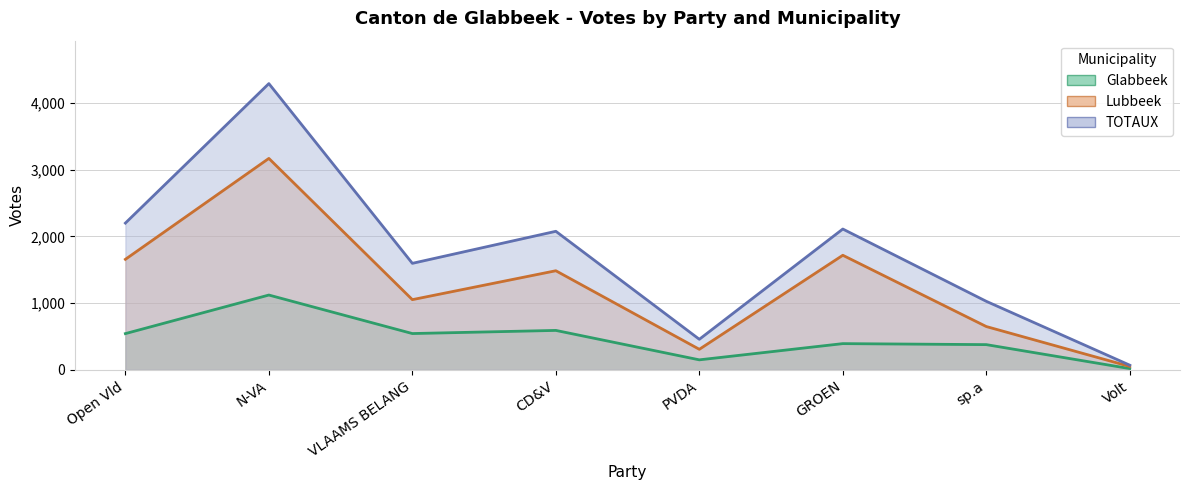

Rank the categories by TOTAUX value from lowest to highest.

Volt, PVDA, sp.a, VLAAMS BELANG, CD&V, GROEN, Open Vld, N-VA